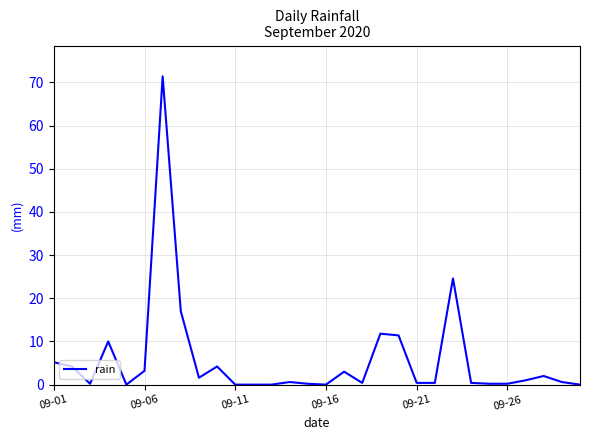

What is the difference between the maximum and minimum values?

71.4